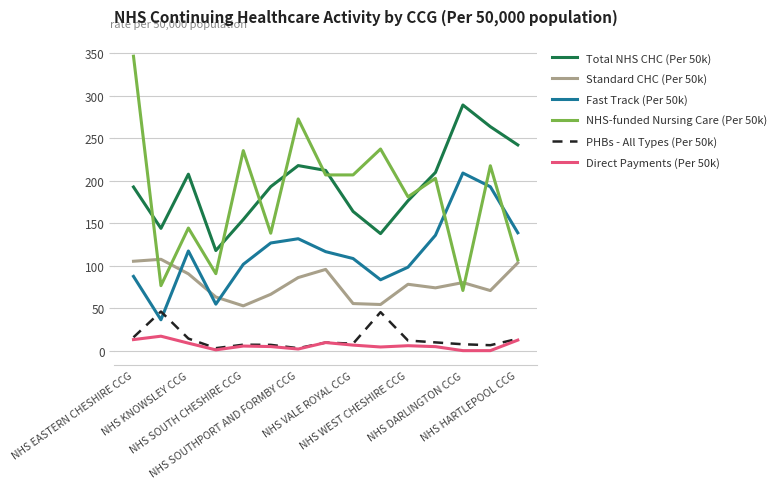

True or false: Fast Track (Per 50k) and Direct Payments (Per 50k) cross at least once.

False